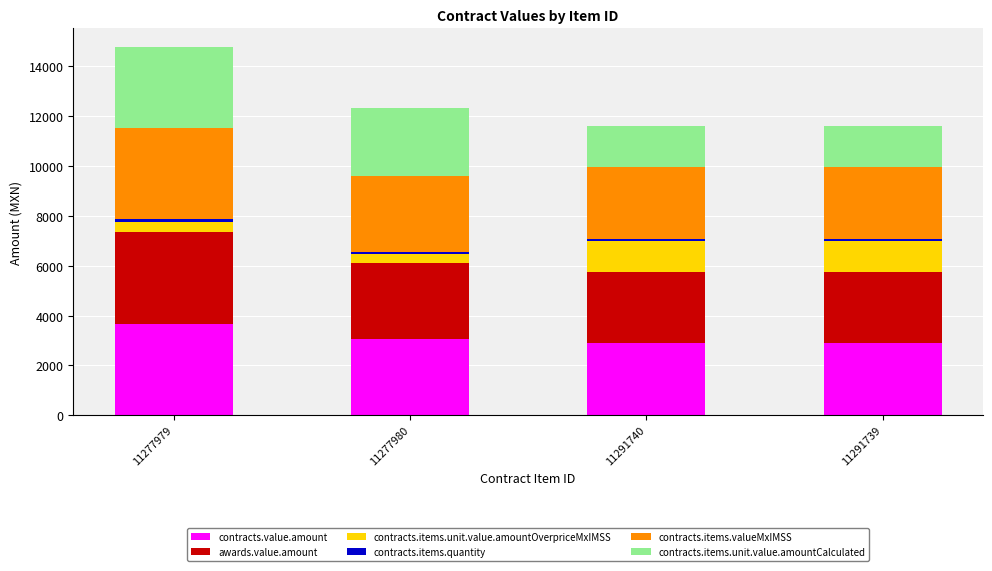

What is the difference between the maximum and minimum values in the contracts.value.amount series?

792.0